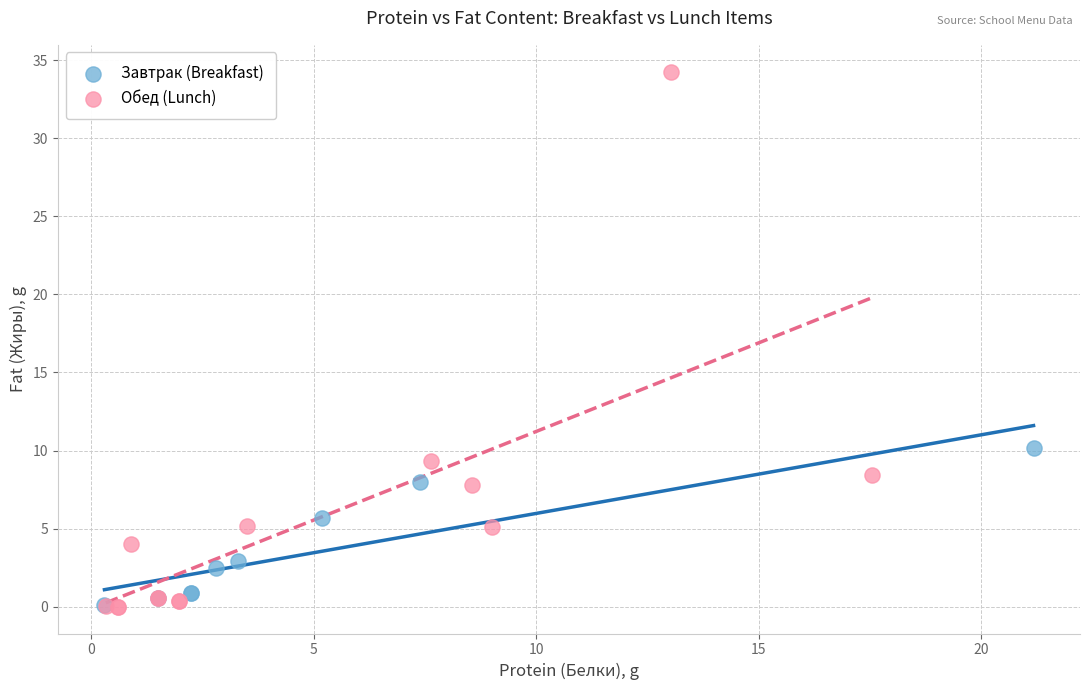

Which series has the widest spread of Y values?

Обед (Lunch)